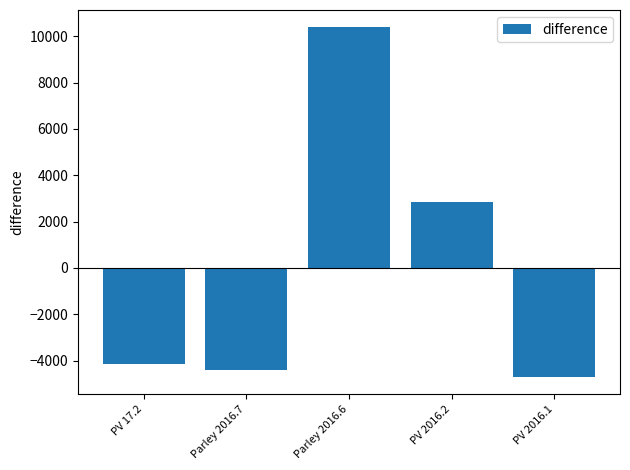

Read the value at Parley 2016.6.

10377.6